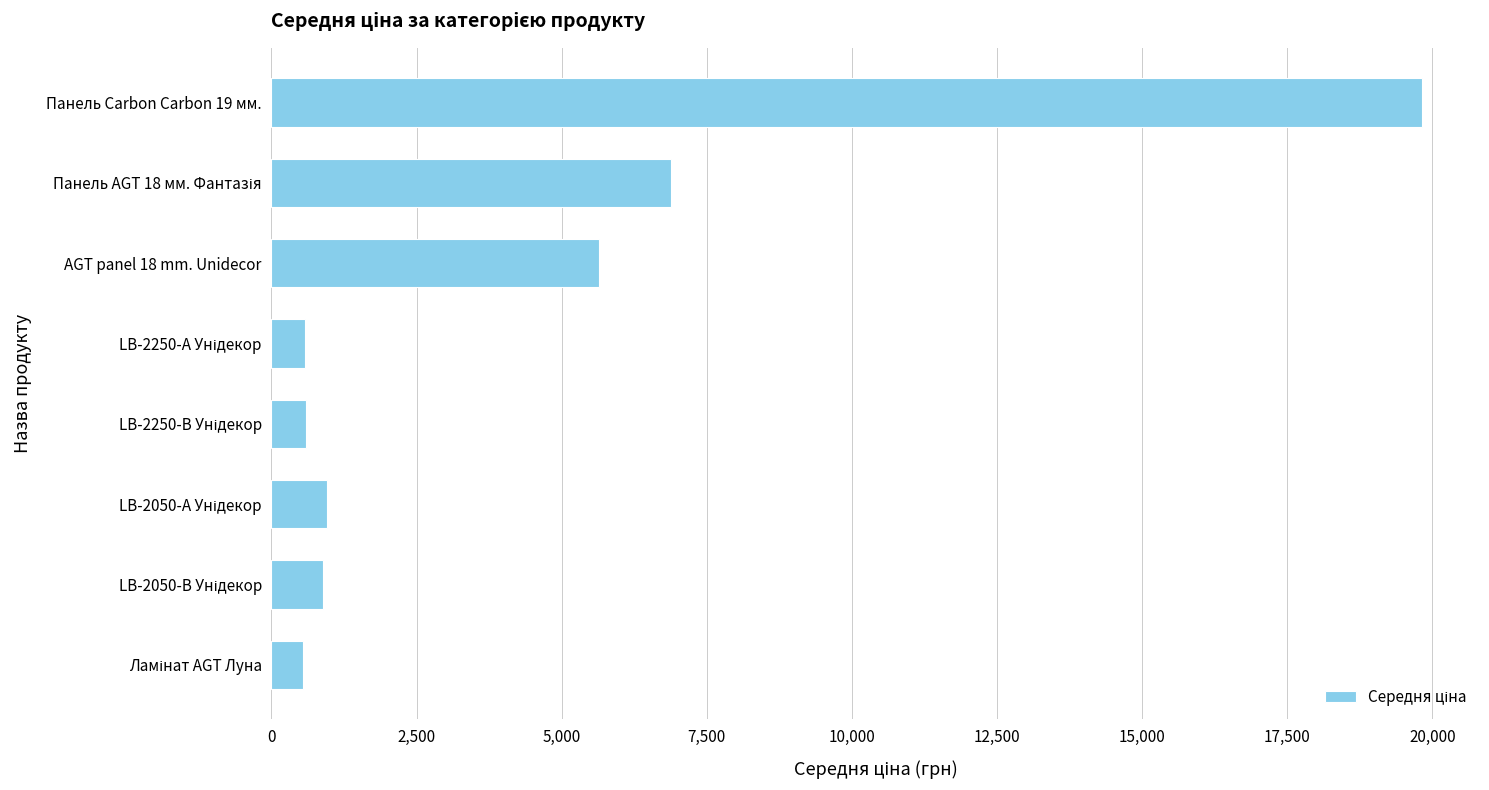

What is the difference between the second highest and minimum values?

6344.1